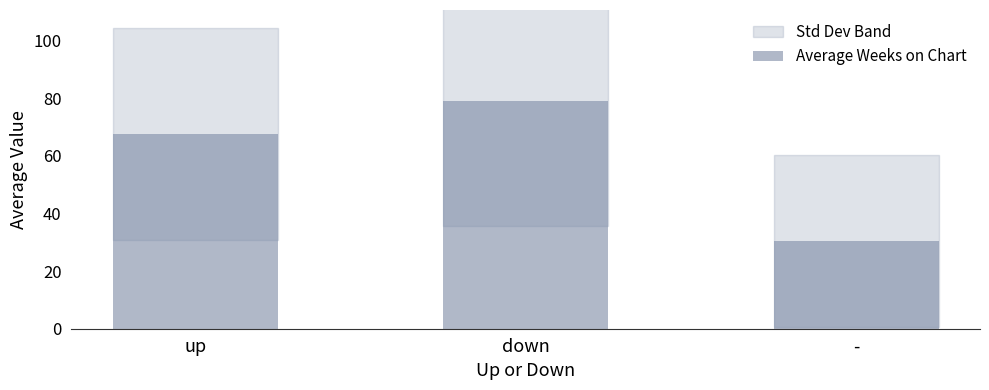

What is the difference between the second highest and minimum values?

37.1